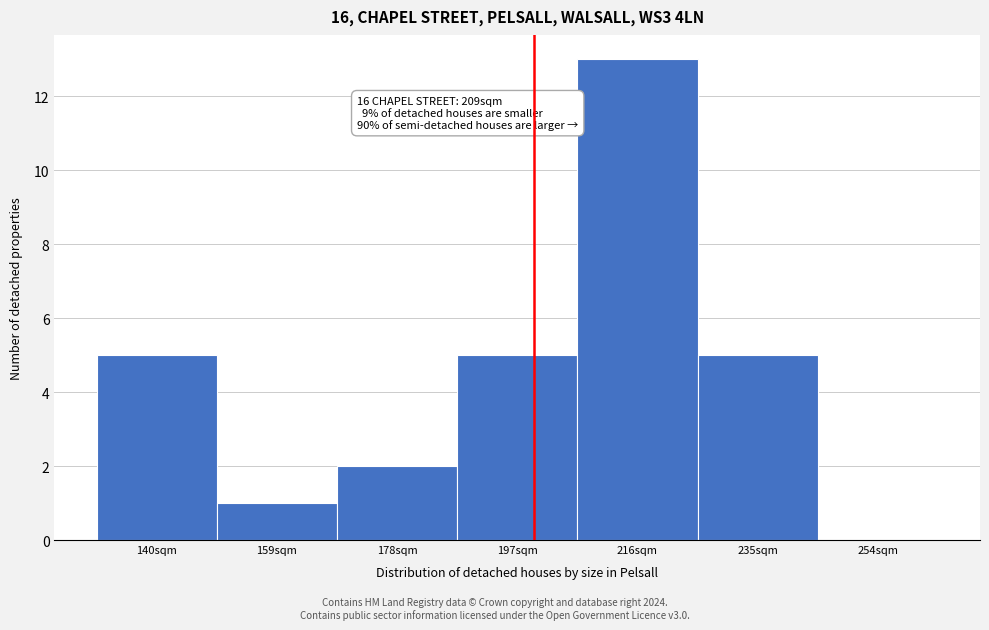

Reading left to right, extract all data points from this chart.

140sqm=5	159sqm=1	178sqm=2	197sqm=5	216sqm=13	235sqm=5	254sqm=0